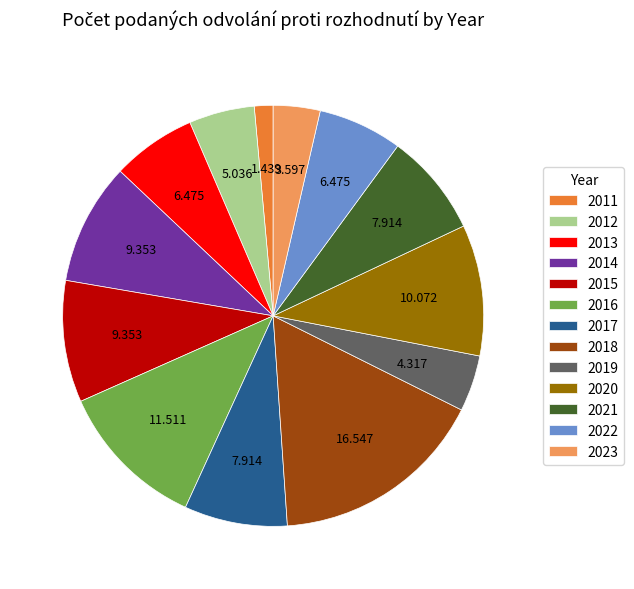

Does any single category account for the majority?

No